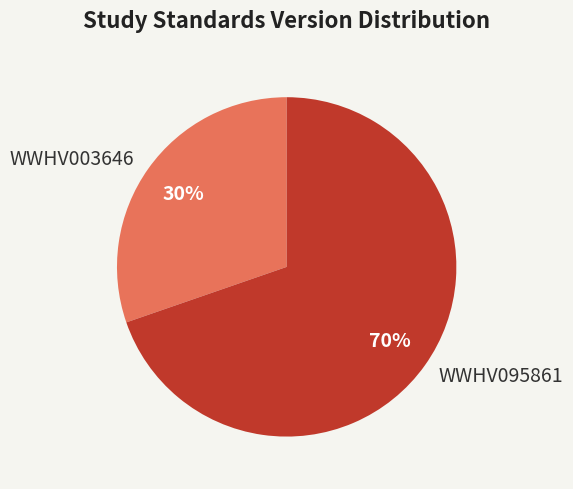

Which category has the biggest portion of the pie?

WWHV095861